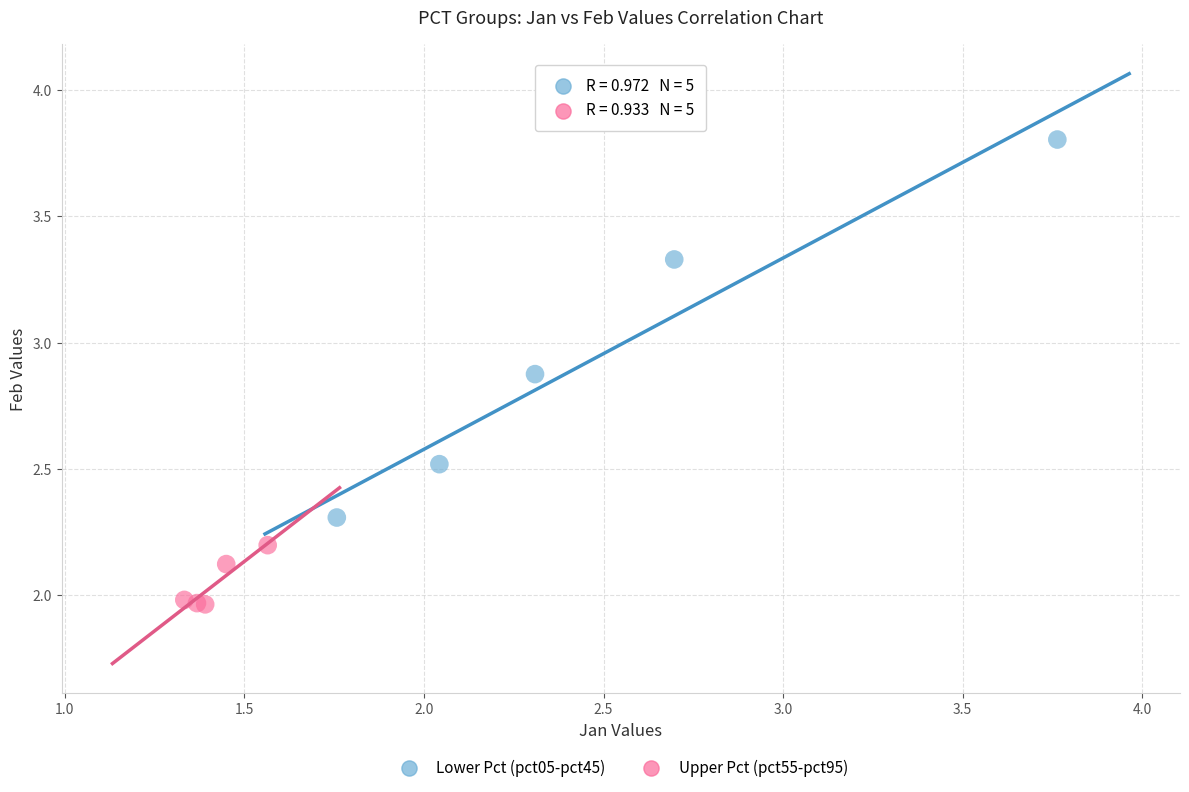

Which series contains the lowest Y value?

Upper Pct (pct55-pct95)